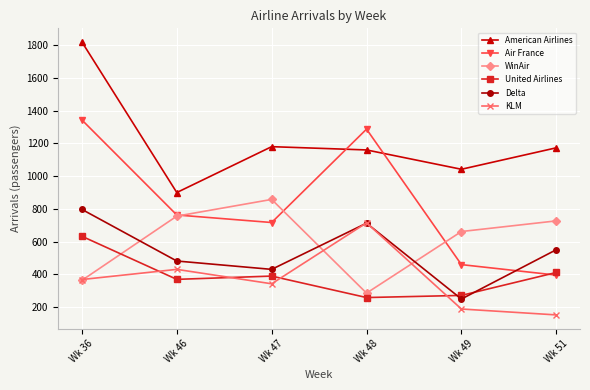

Between Wk 47 and Wk 51, which series saw the biggest shift?

Air France